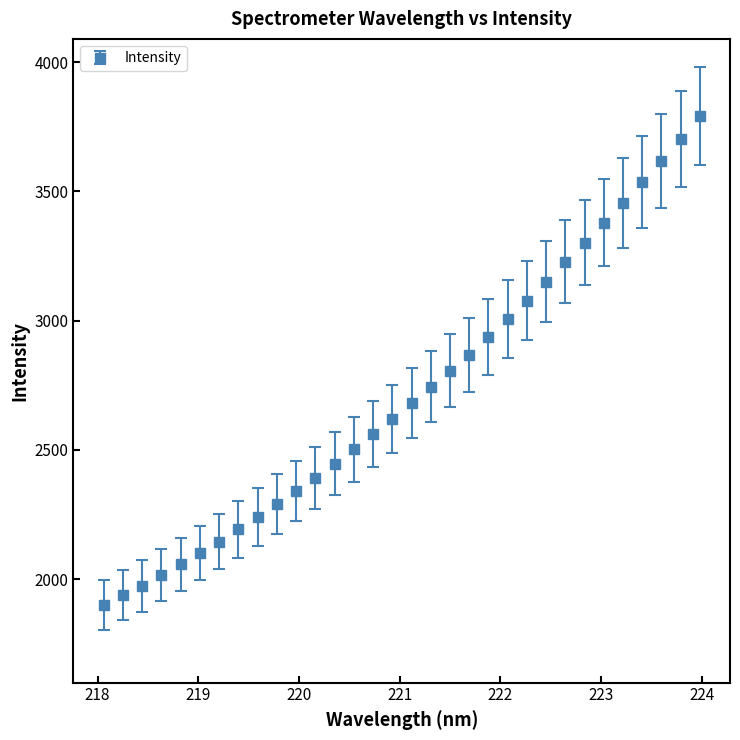

What is the maximum value shown in the chart?

3789.7